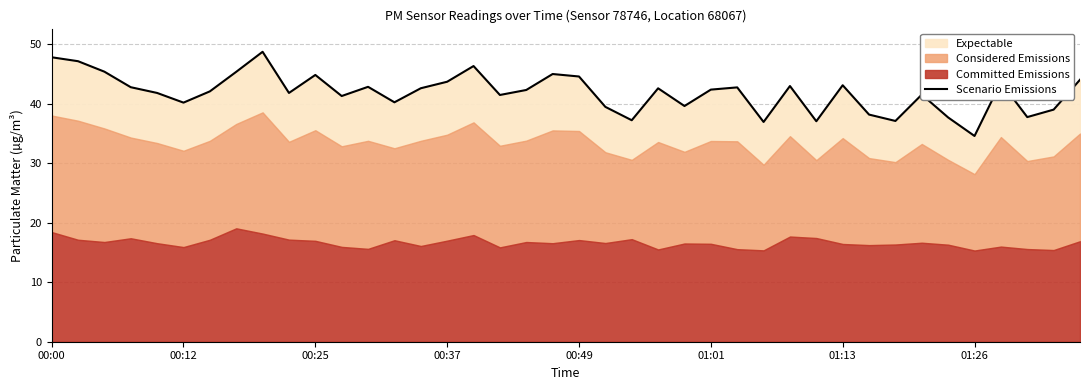

How many points are higher than both their immediate neighbors (excluding endpoints)?

11